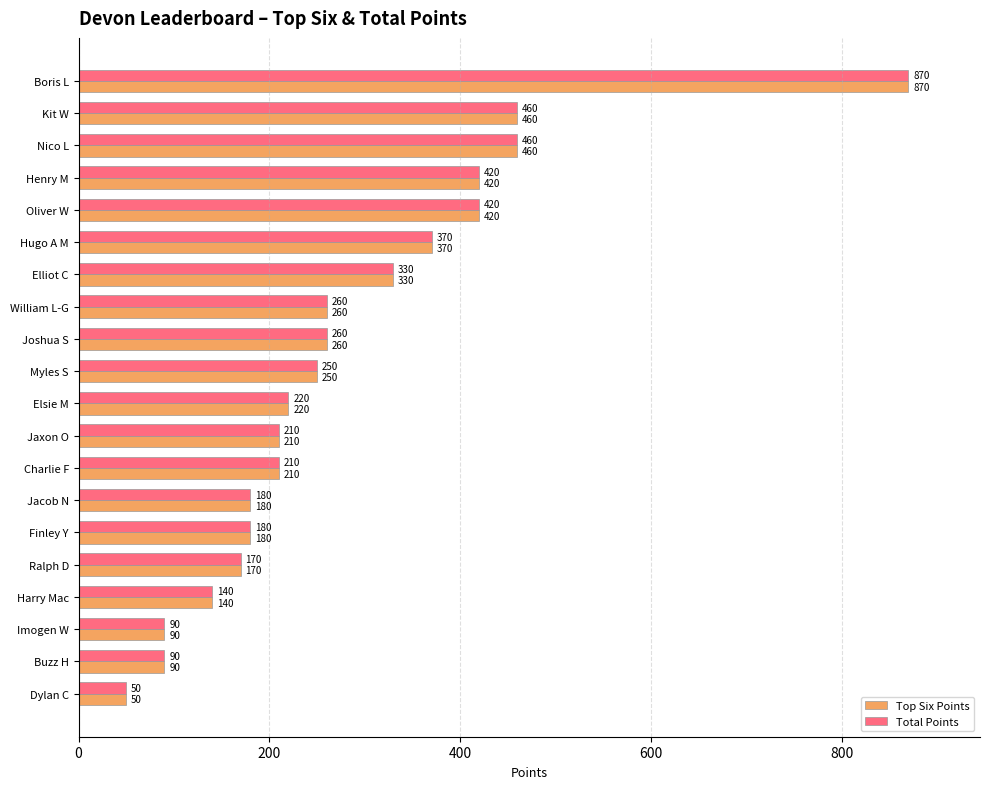

What is the smallest value displayed?

50